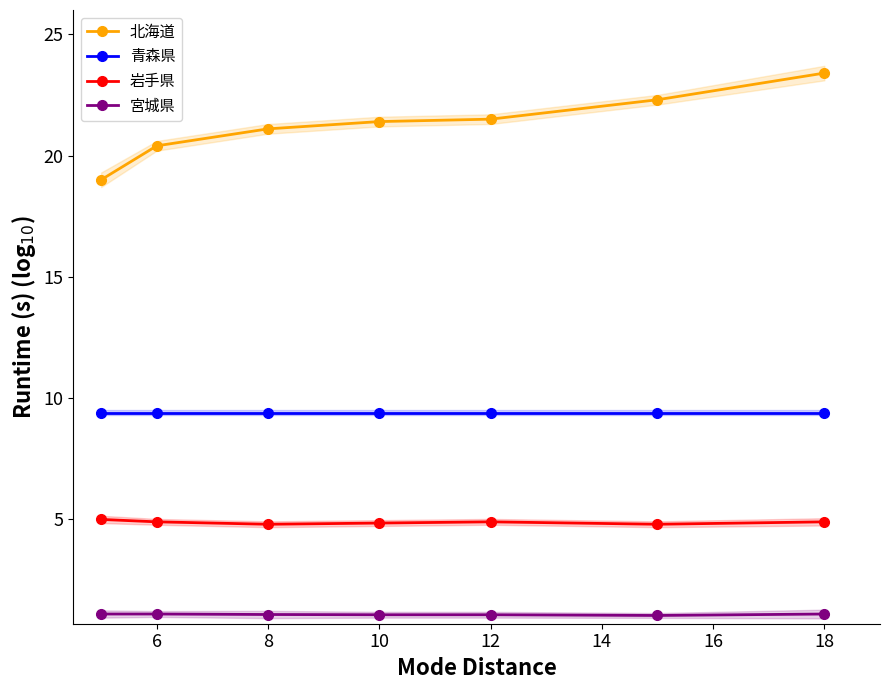

What is the maximum value for 岩手県?

5.0